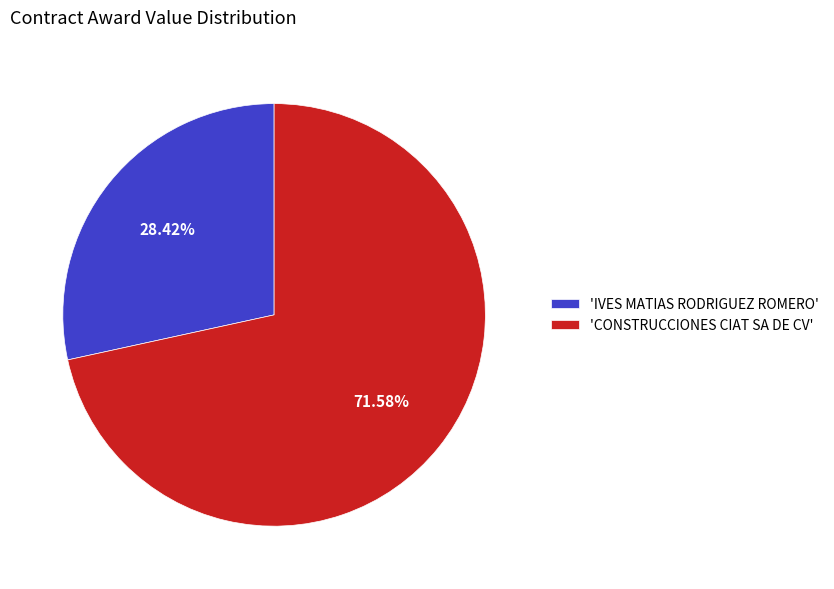

How many slices are in this pie chart?

2